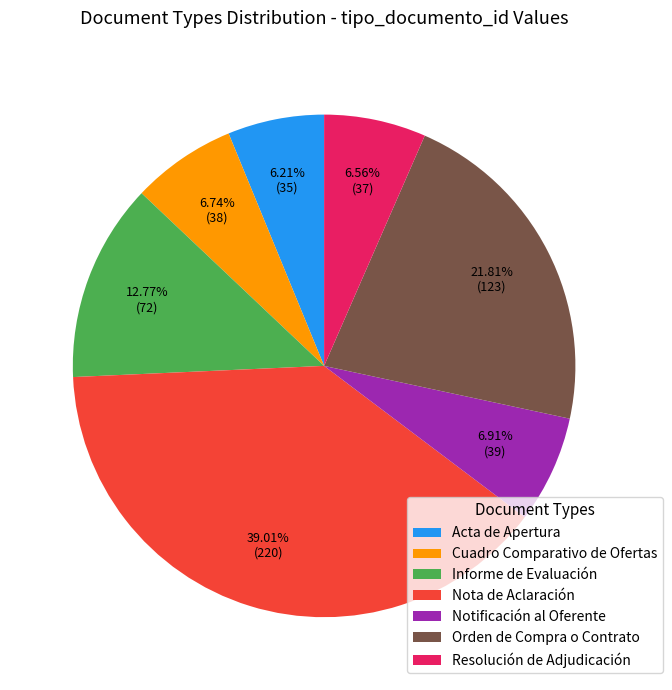

Is it true that Orden de Compra o Contrato is 7% of the pie?

False